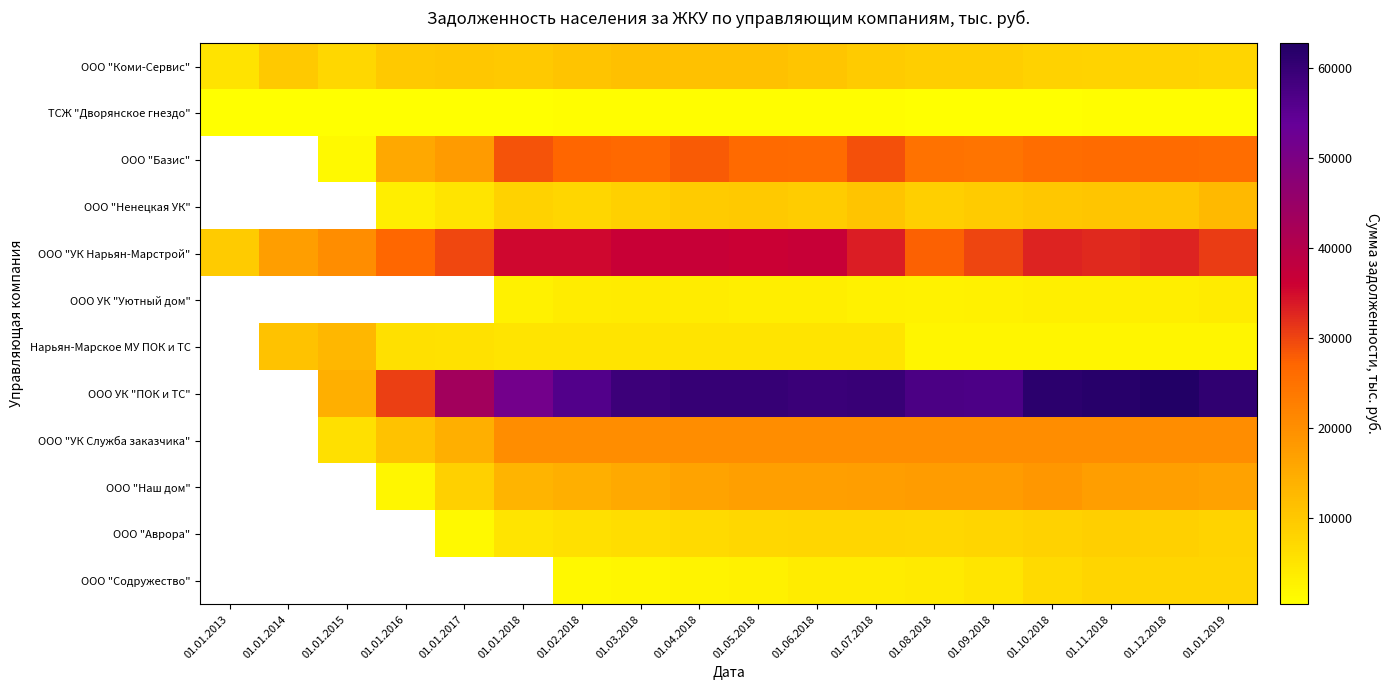

True or false: ООО "Содружество" has a value of 2619.6 at 01.04.2018.

True